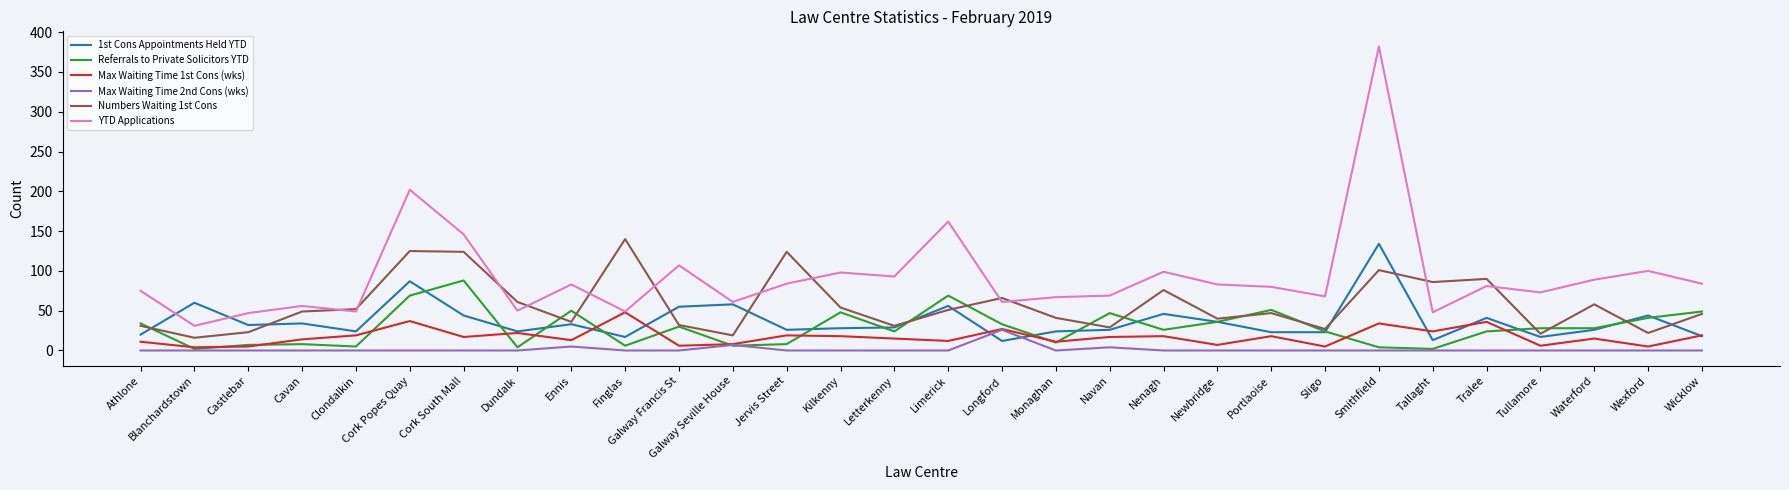

What is the sum of all Referrals to Private Solicitors YTD values?

861